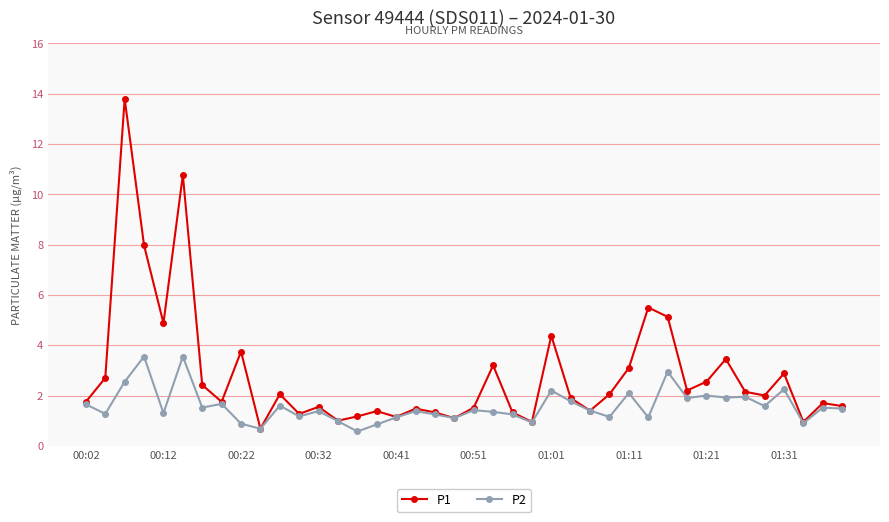

Which series has the largest total across all categories?

P1